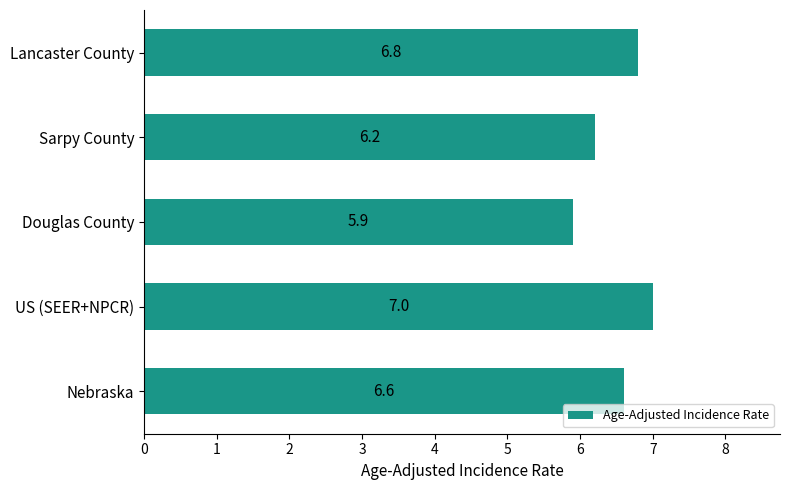

Where is the data nearest to the value 6?

Douglas County